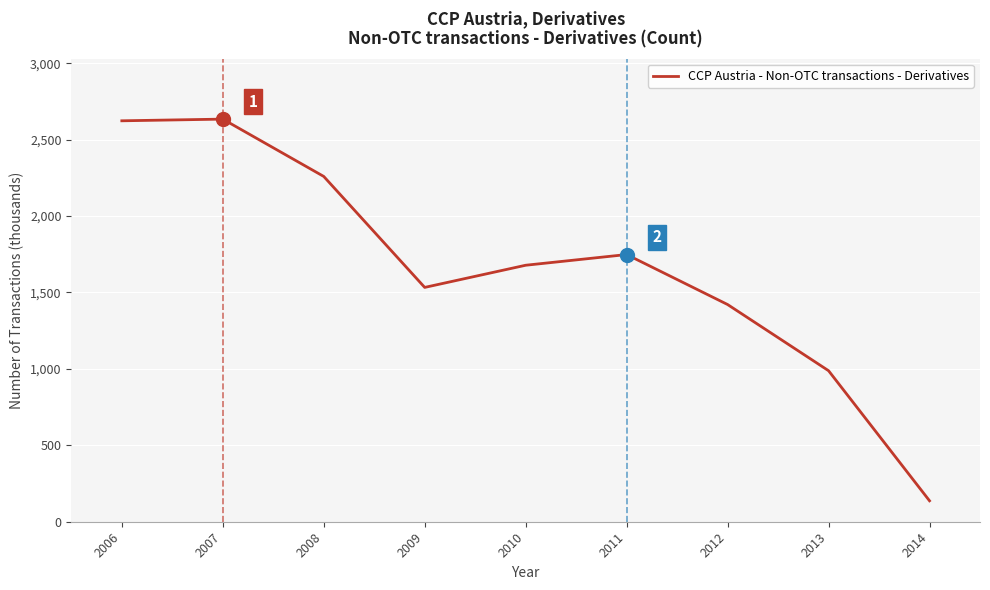

Which category has the lowest value across all series?

2014